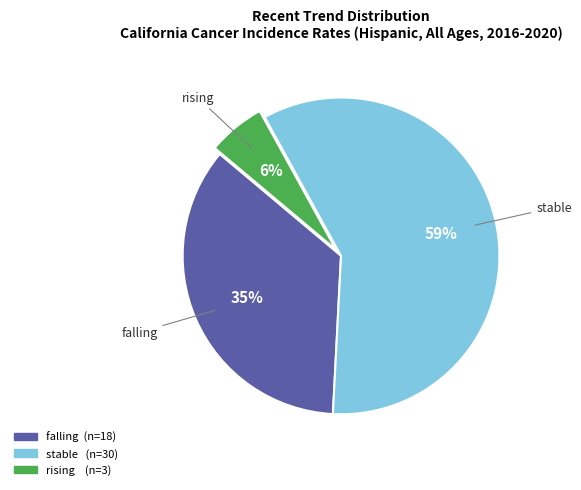

How many segments does this pie chart have?

3